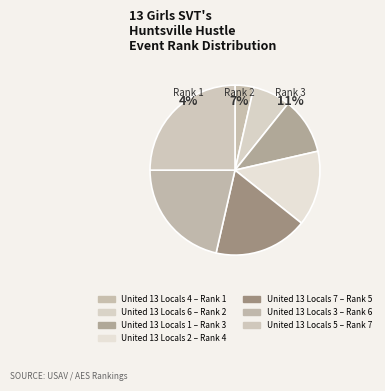

Combined, do United 13 Locals 6 and United 13 Locals 3 account for over 50%?

No